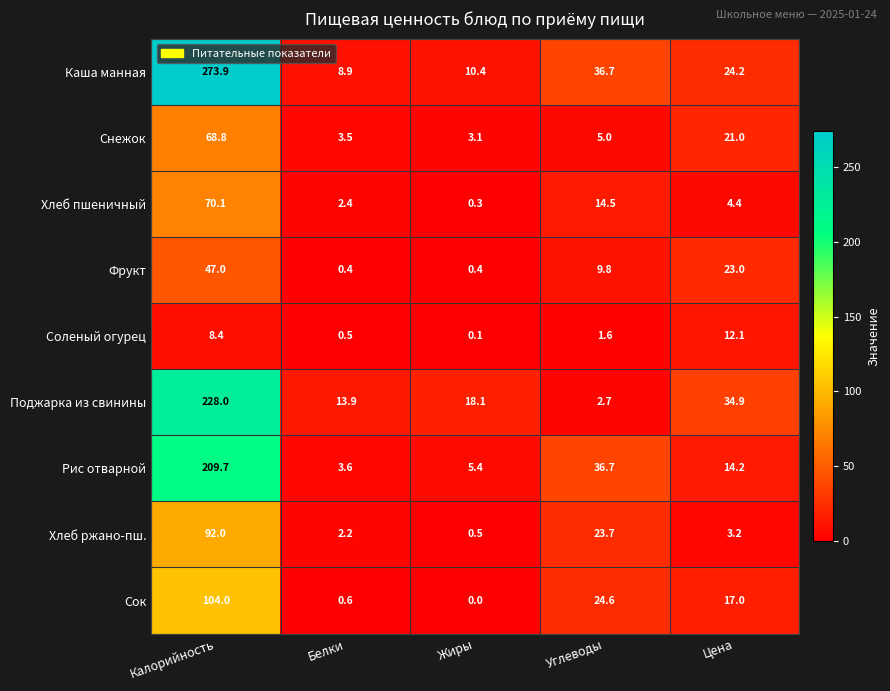

At which label does Хлеб пшеничный first exceed 4?

Калорийность